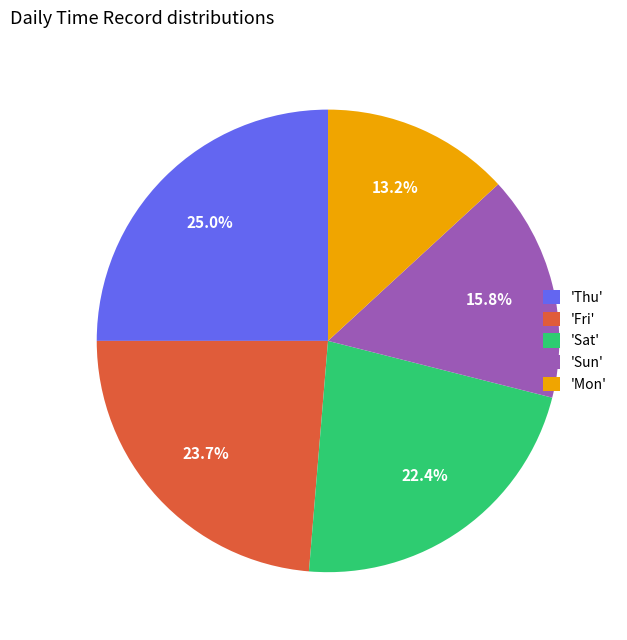

What is the ratio of the value at 'Sun' to the value at 'Sat'?

0.7